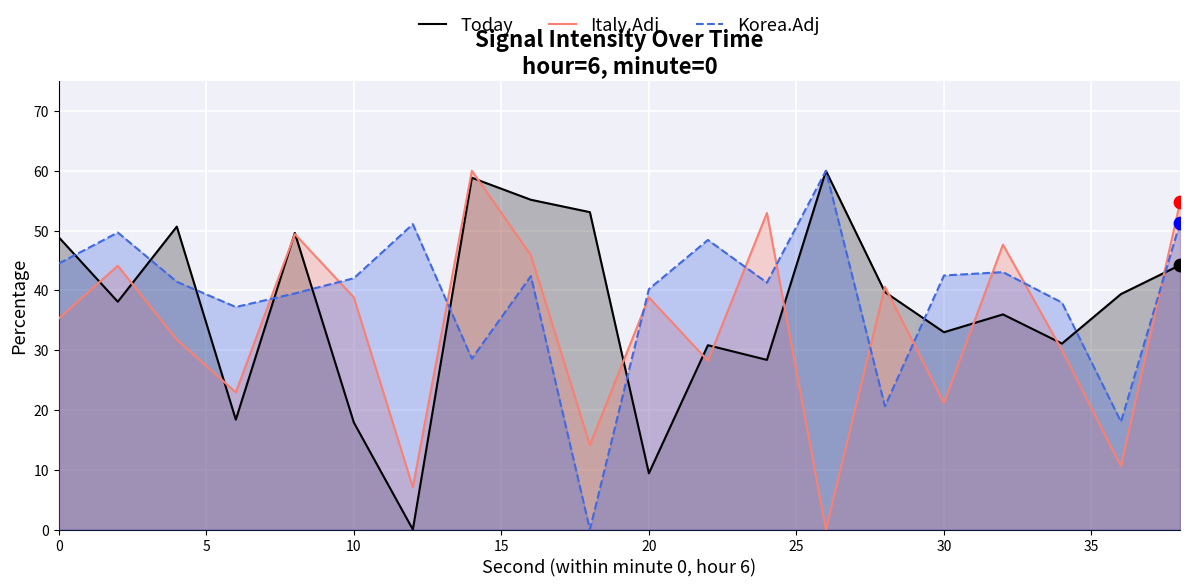

Which series has the largest Y range (max minus min)?

Today